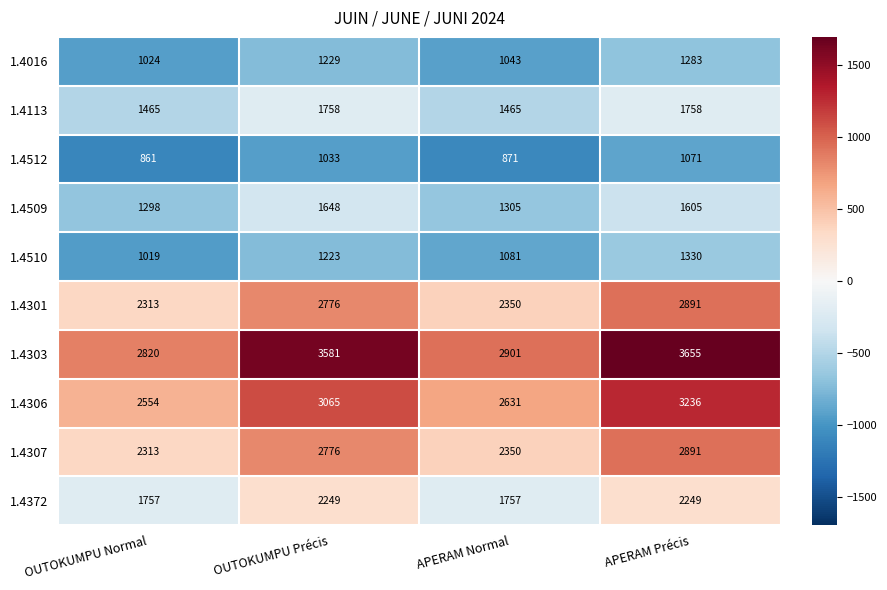

What is the difference between the second highest and second lowest values in the 1.4306 series?

434